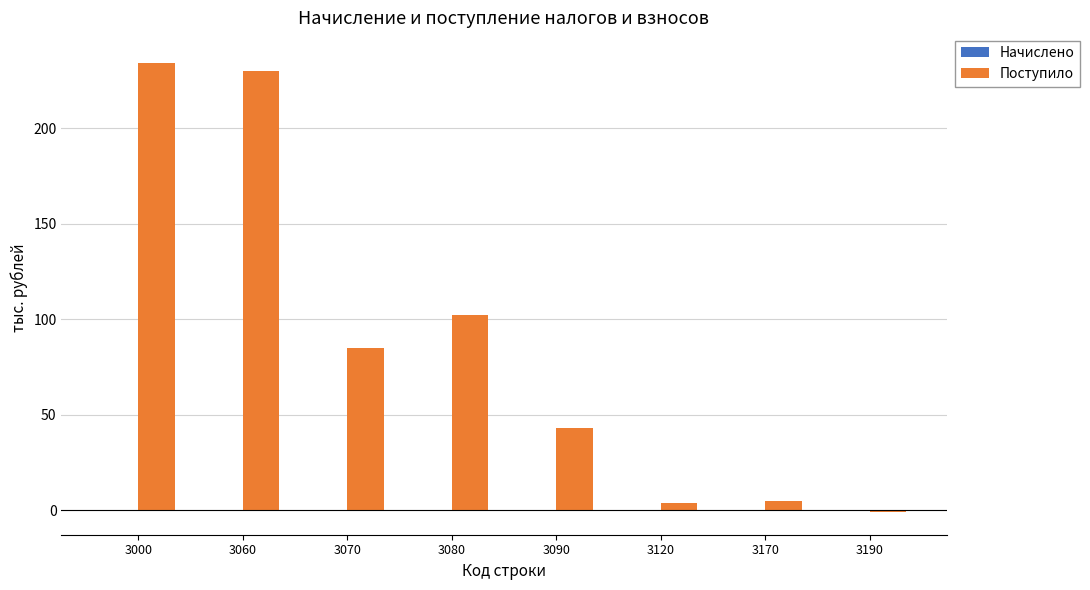

What is the average value?

88